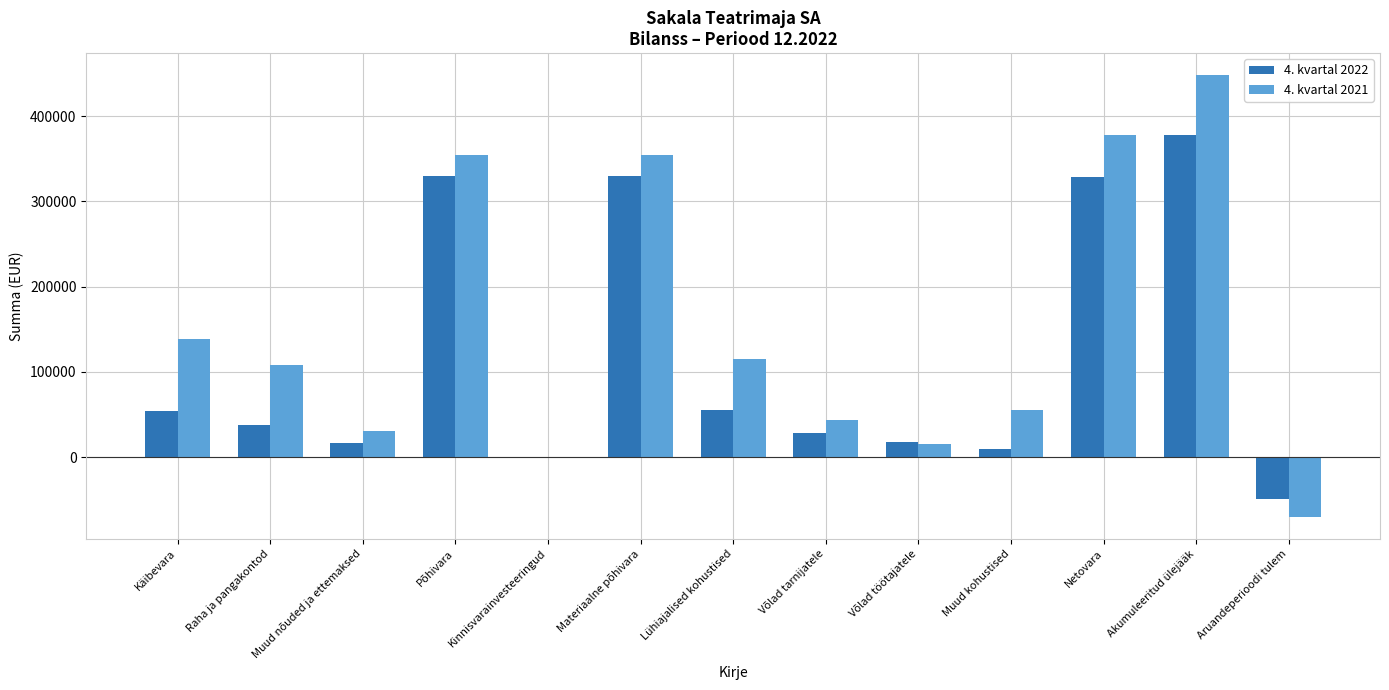

What is the sum of all 4. kvartal 2022 values?

1535437.4